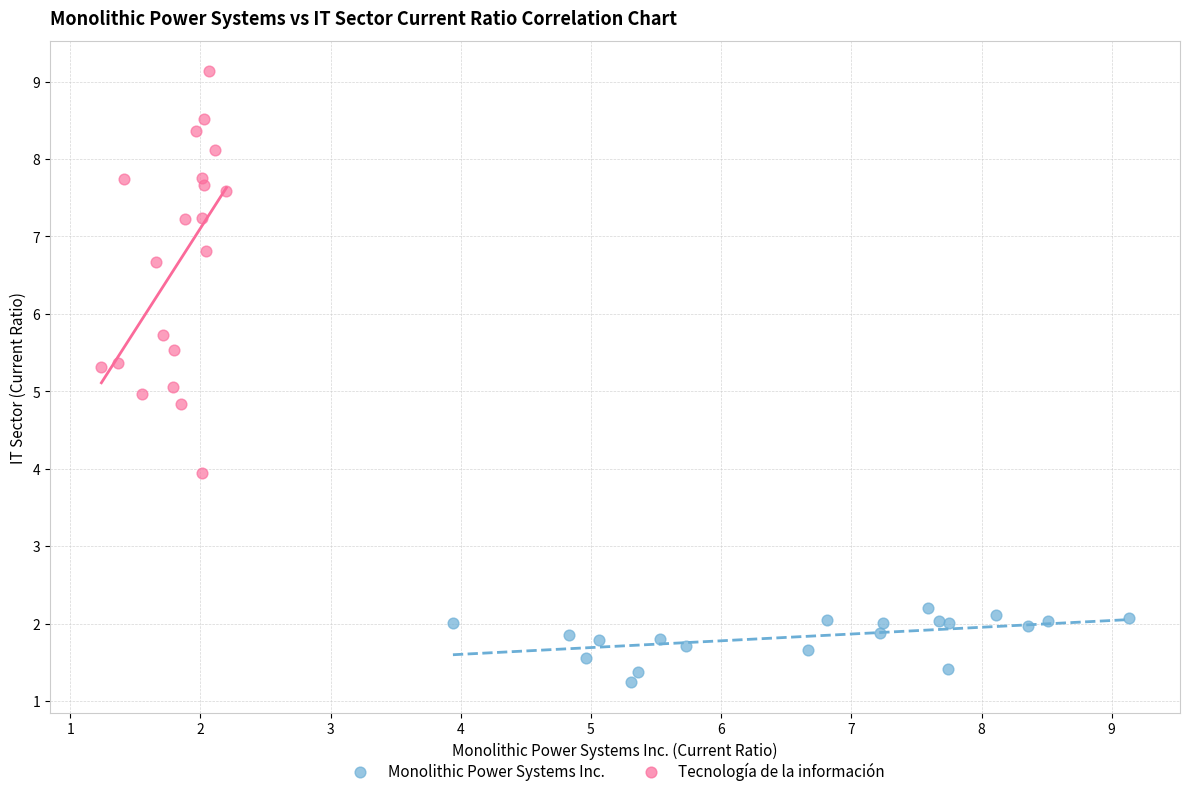

Which series contains the highest Y value?

Tecnología de la información